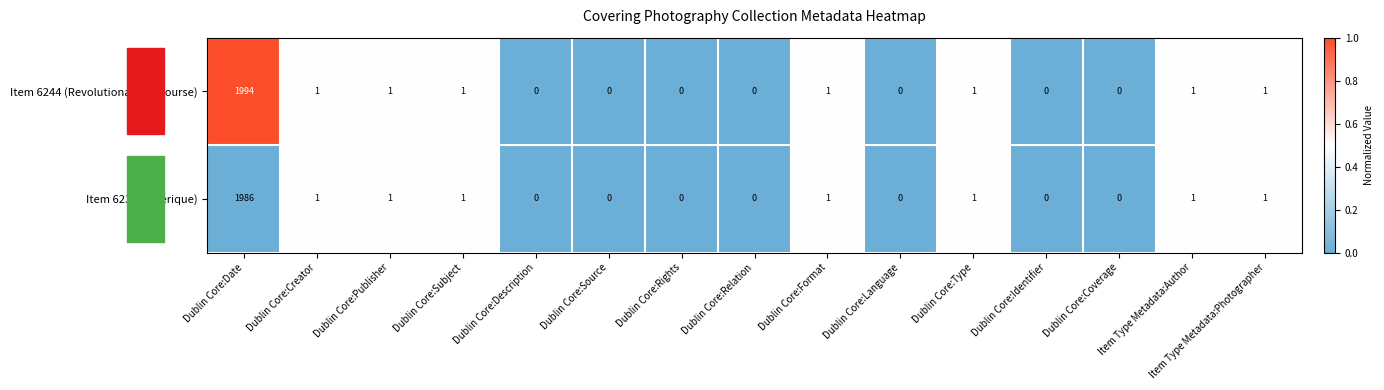

What is the sum of the Item 6244 (Revolutionary Discourse) values at Dublin Core:Date and Dublin Core:Publisher?

1995